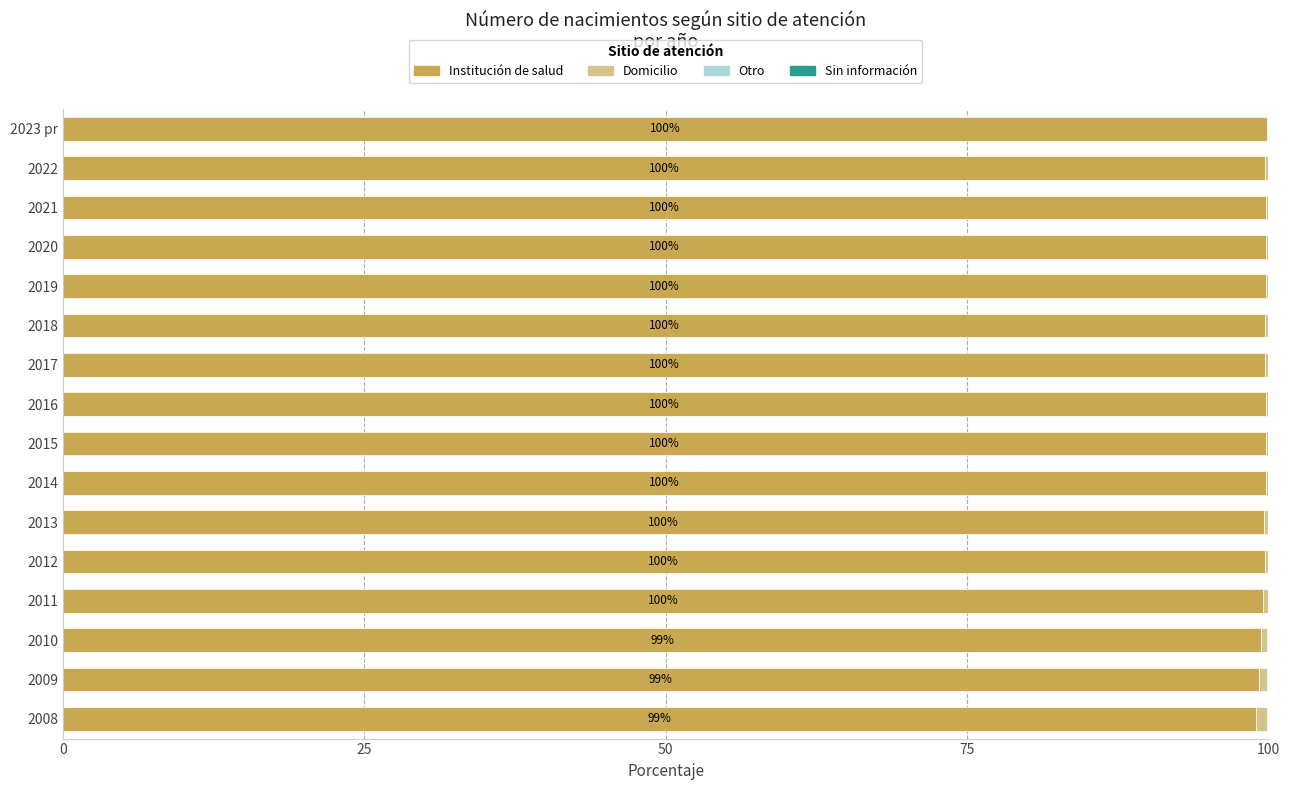

True or false: Institución de salud has a value of 27.2 at 2010.

False